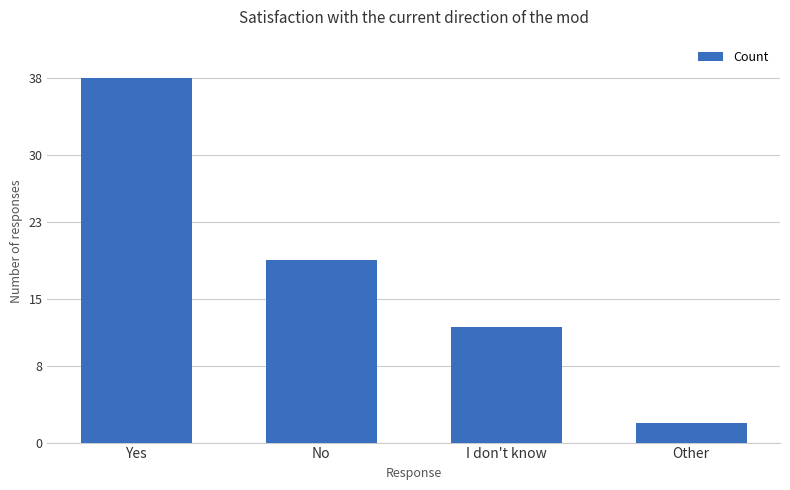

The chart shows a value of 19 at No. True or false?

True